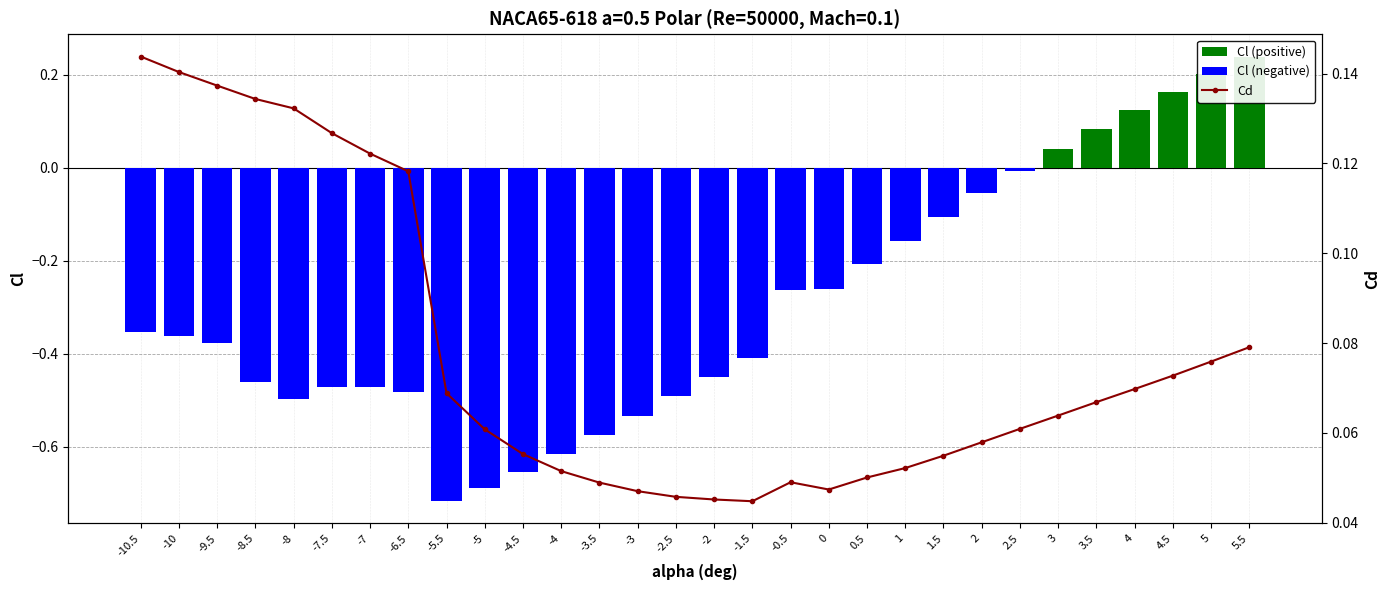

What is the difference between the highest and lowest values at 3.5?

0.1